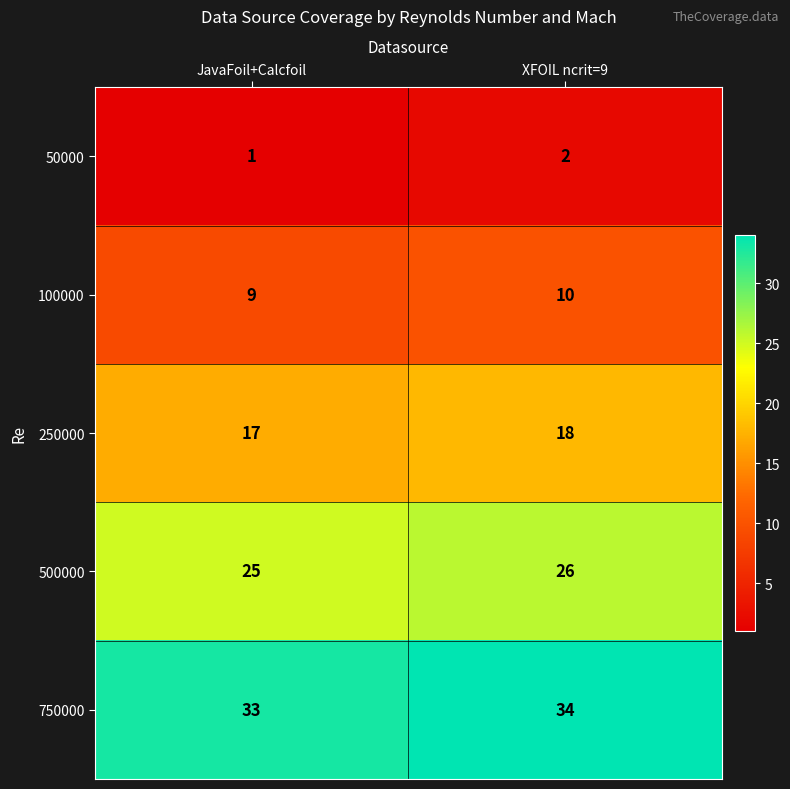

Read the 100000 value at XFOIL ncrit=9.

10